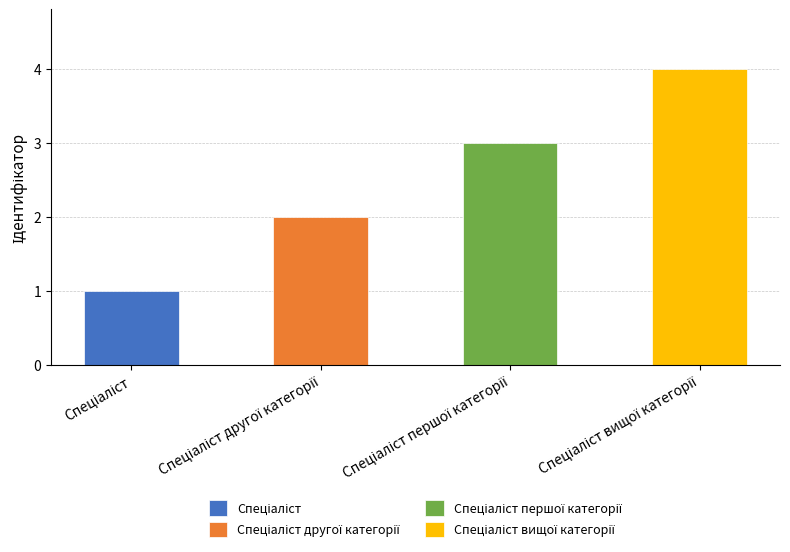

Between Спеціаліст другої категорії and Спеціаліст, which is larger?

Спеціаліст другої категорії